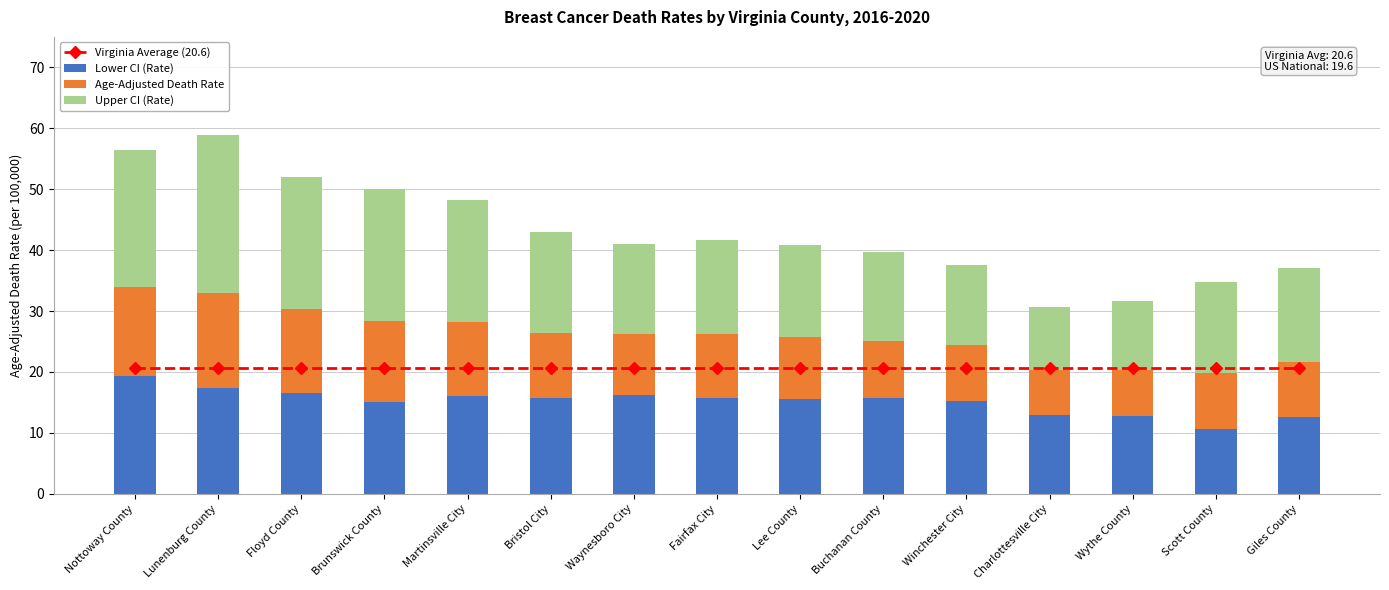

What is the sum of the Virginia Average (20.6) values at Waynesboro City and Fairfax City?

41.2